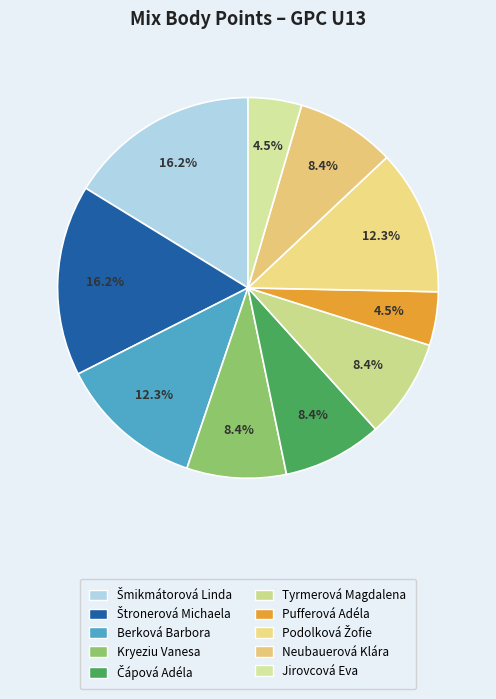

What is the change in value from Šmikmátorová Linda to Tyrmerová Magdalena?

-72